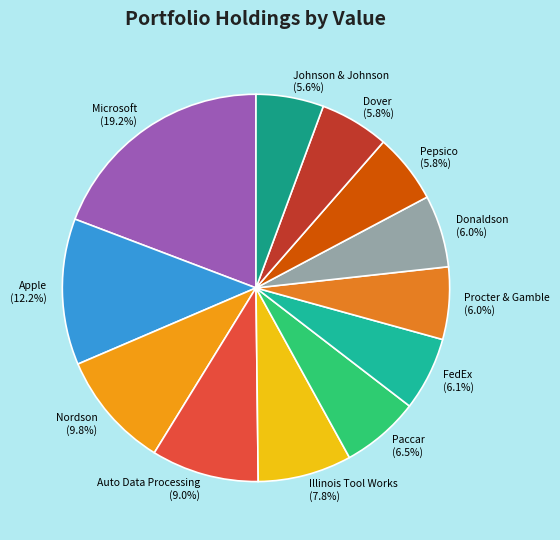

Does Apple account for over 50% of the chart?

No